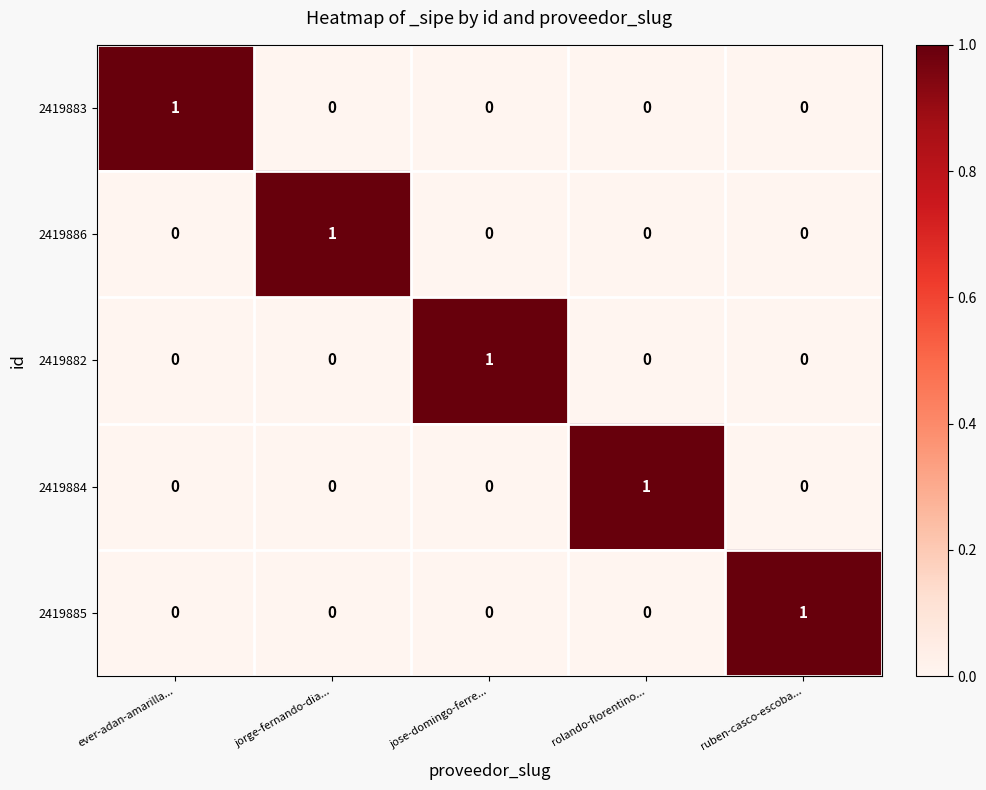

Reading right to left, extract all data points from this chart.

2419883: ruben-casco-escoba...=0	rolando-florentino...=0	jose-domingo-ferre...=0	jorge-fernando-dia...=0	ever-adan-amarilla...=1
2419886: ruben-casco-escoba...=0	rolando-florentino...=0	jose-domingo-ferre...=0	jorge-fernando-dia...=1	ever-adan-amarilla...=0
2419882: ruben-casco-escoba...=0	rolando-florentino...=0	jose-domingo-ferre...=1	jorge-fernando-dia...=0	ever-adan-amarilla...=0
2419884: ruben-casco-escoba...=0	rolando-florentino...=1	jose-domingo-ferre...=0	jorge-fernando-dia...=0	ever-adan-amarilla...=0
2419885: ruben-casco-escoba...=1	rolando-florentino...=0	jose-domingo-ferre...=0	jorge-fernando-dia...=0	ever-adan-amarilla...=0